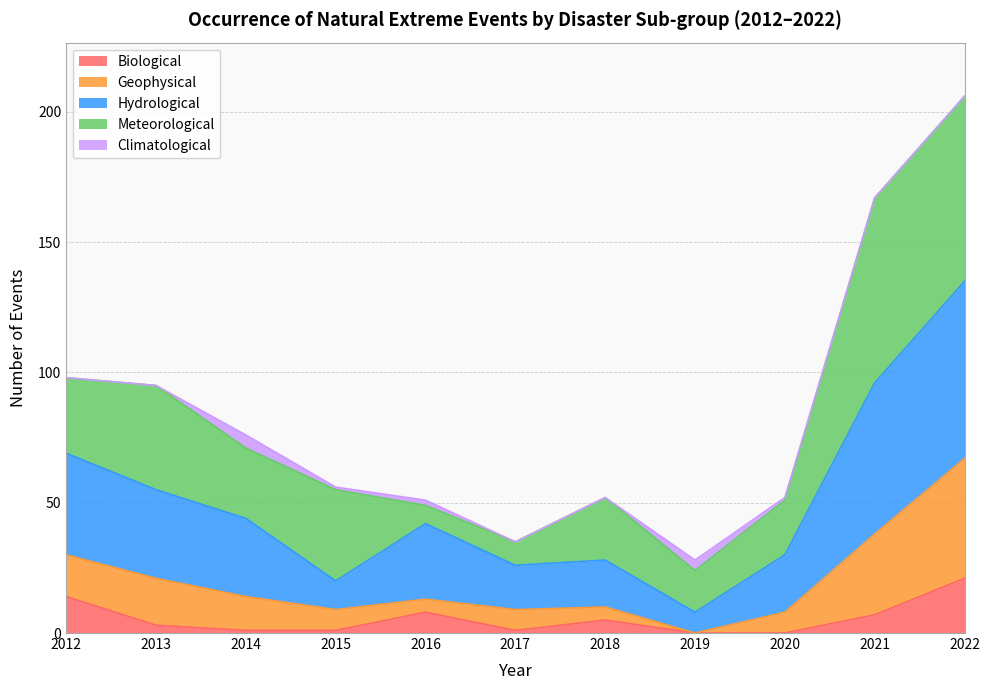

True or false: Geophysical and Hydrological intersect in this chart.

False